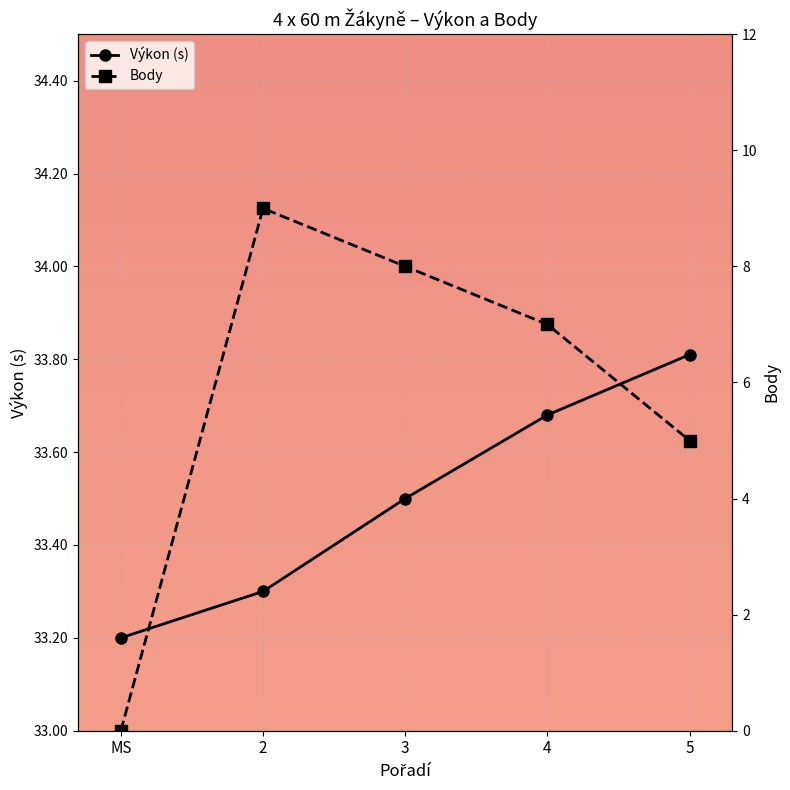

Rank the categories by Výkon value from lowest to highest.

MS, 2, 3, 4, 5